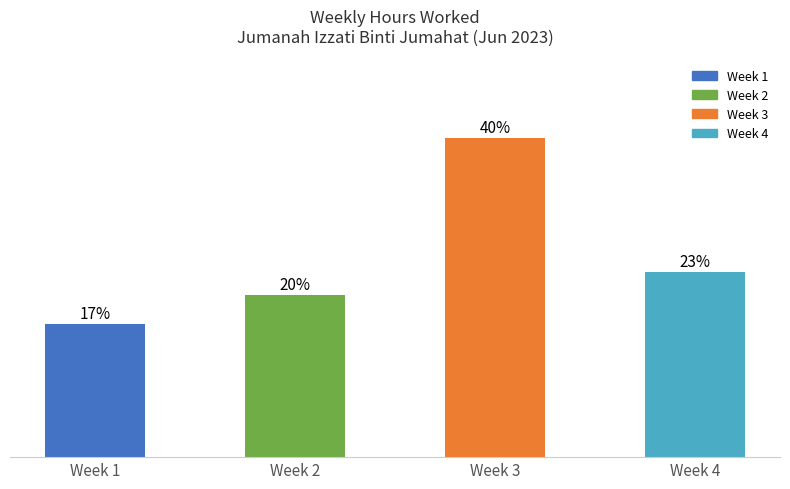

Does the chart contain any negative values?

No